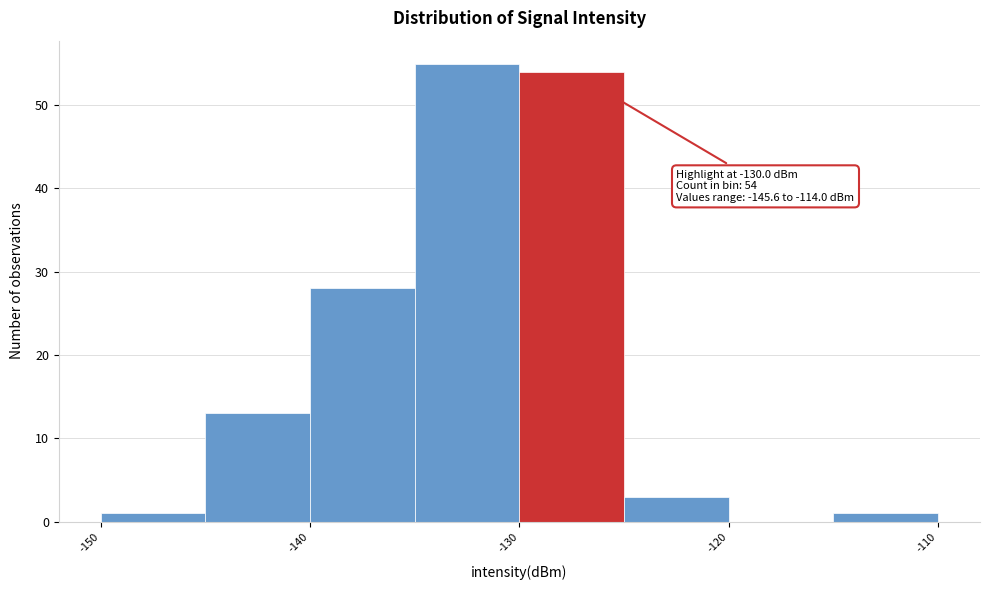

Which range on the x-axis has the tallest bar?

-135 to -130